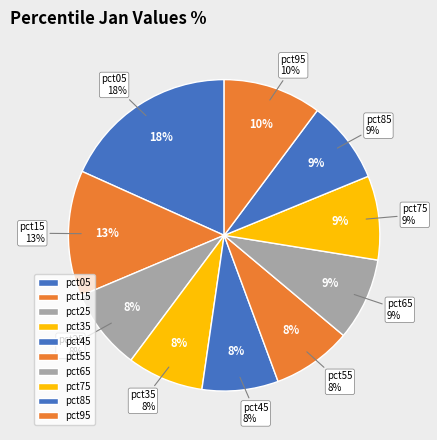

True or false: pct05 accounts for 11% of the total.

False